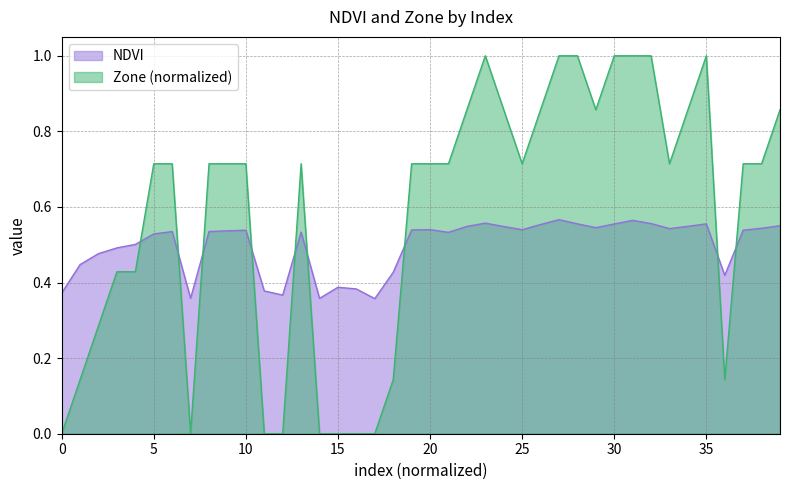

Which series has the largest range (max minus min)?

Zone (normalized)